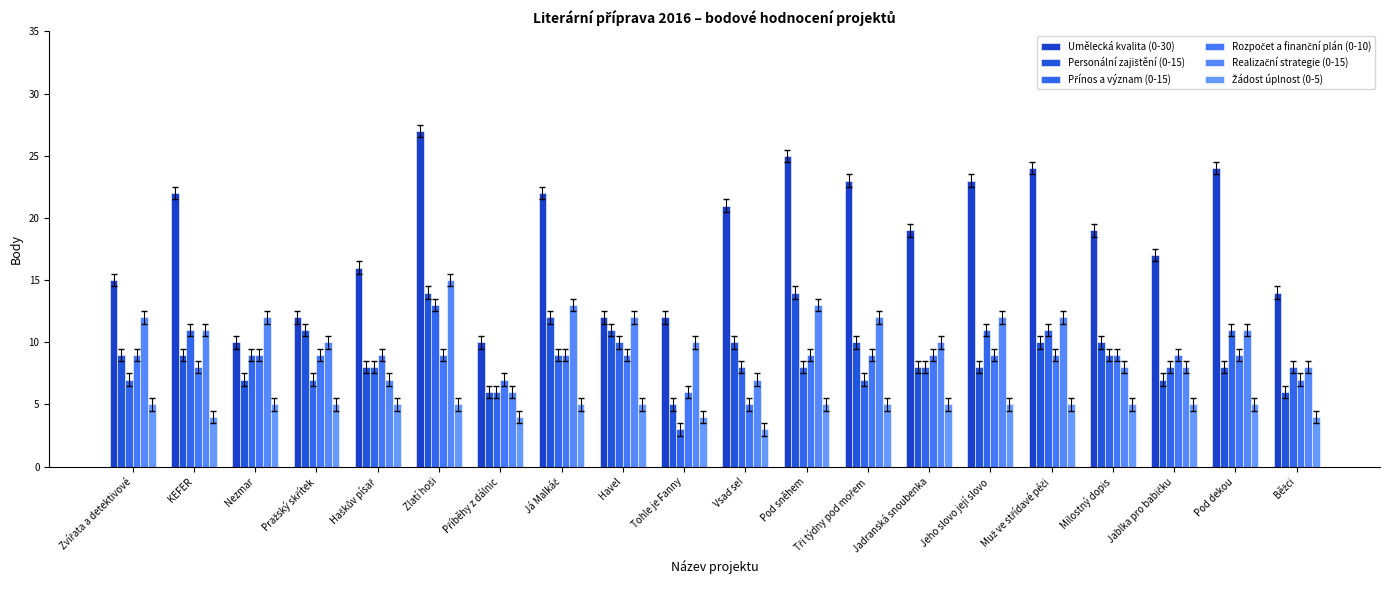

Count the number of categories in the chart.

20